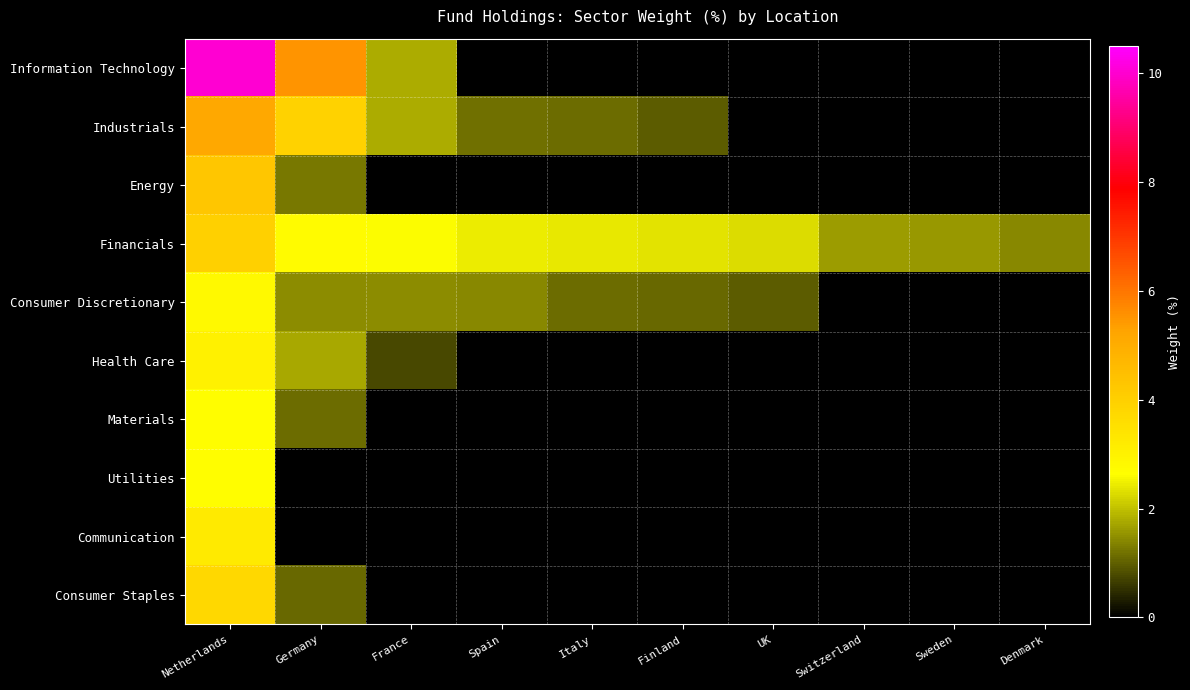

At which category is the sum across all series the highest?

Netherlands